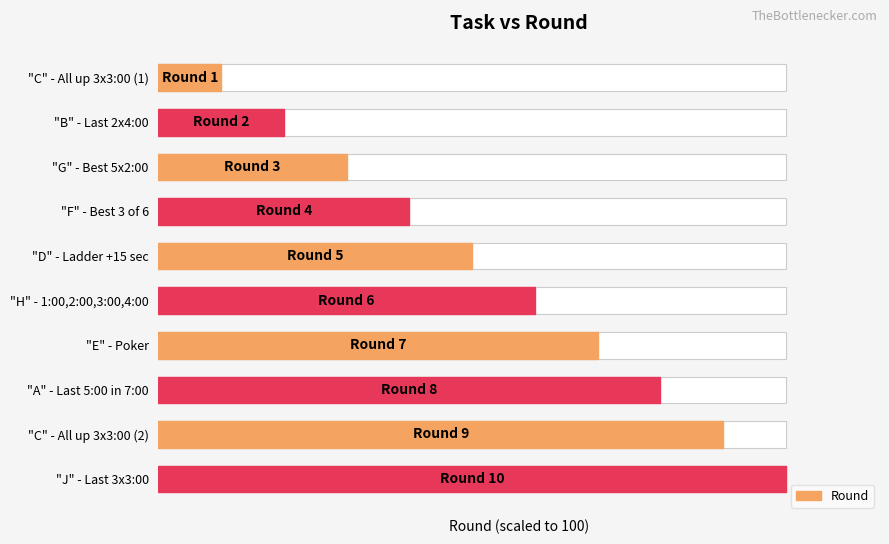

What is the difference between the maximum and minimum values?

90